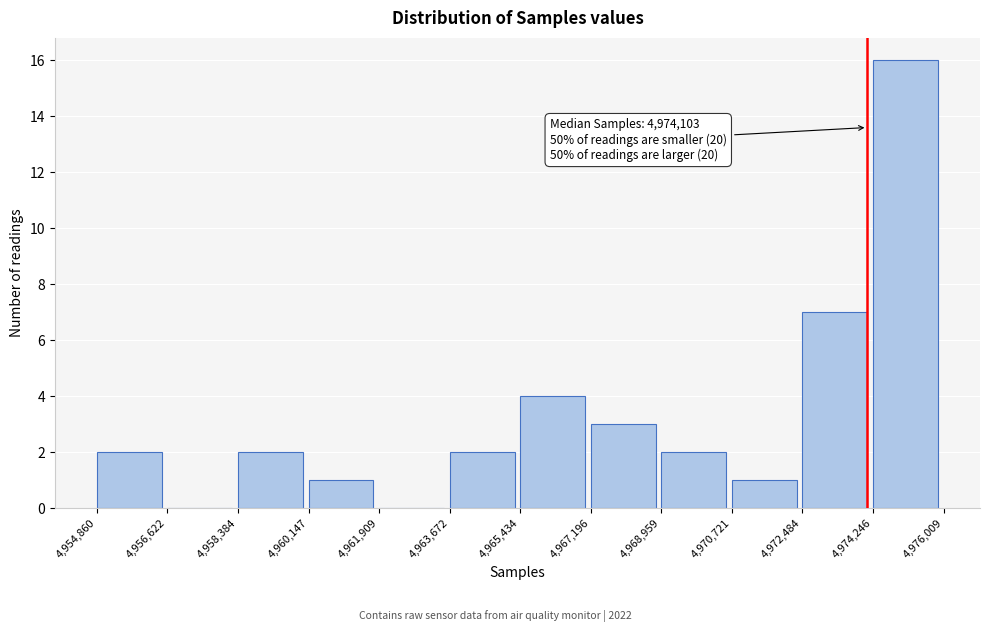

Which range on the x-axis has the tallest bar?

4,974,246 to 4,976,009